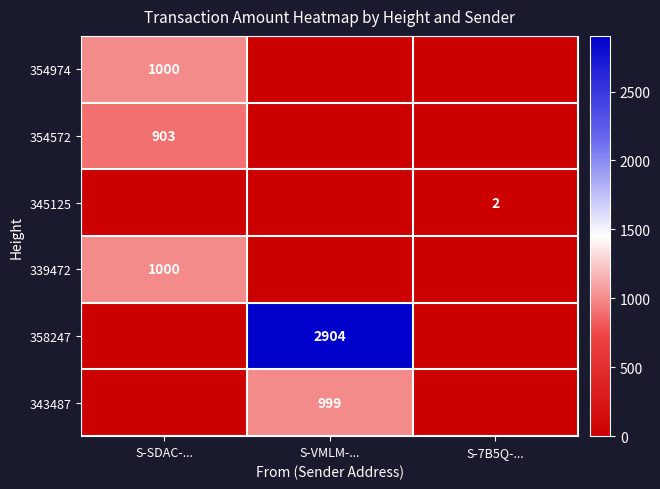

How many categories are shown in the chart?

3